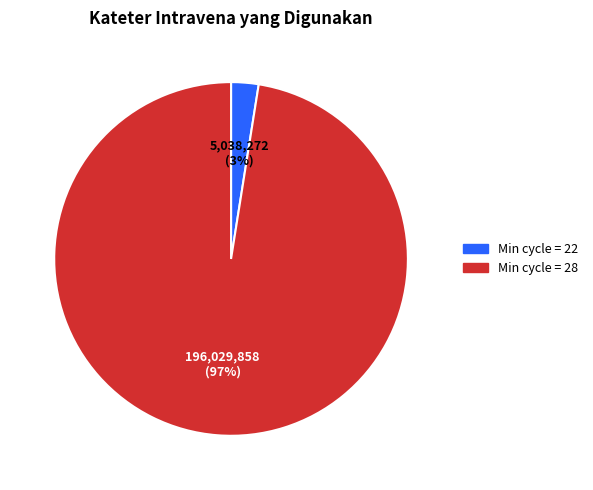

To the nearest percent, what is the average slice percentage?

50%